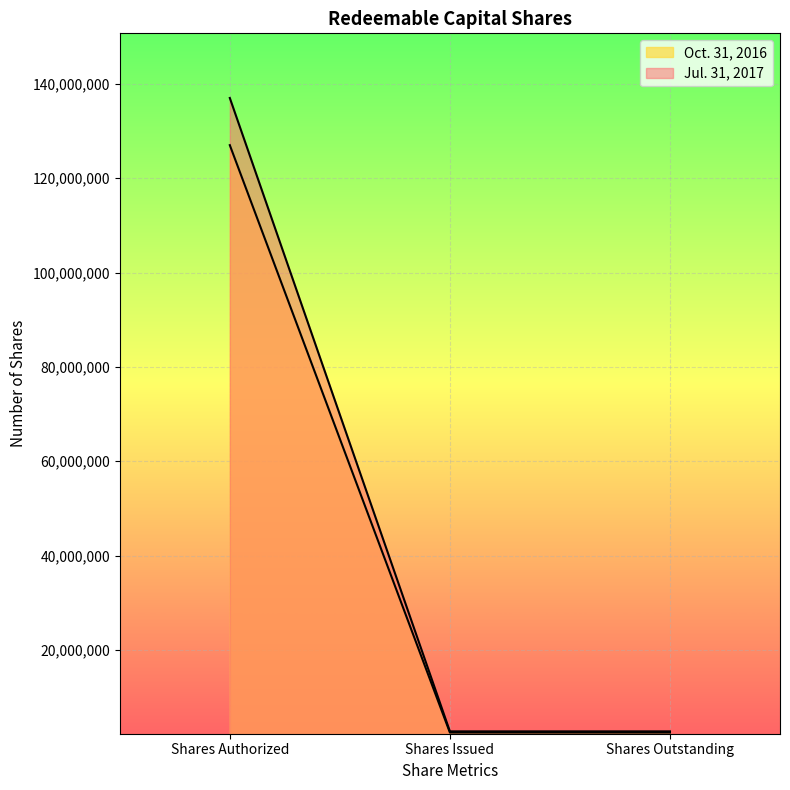

How many distinct data groups are displayed?

2